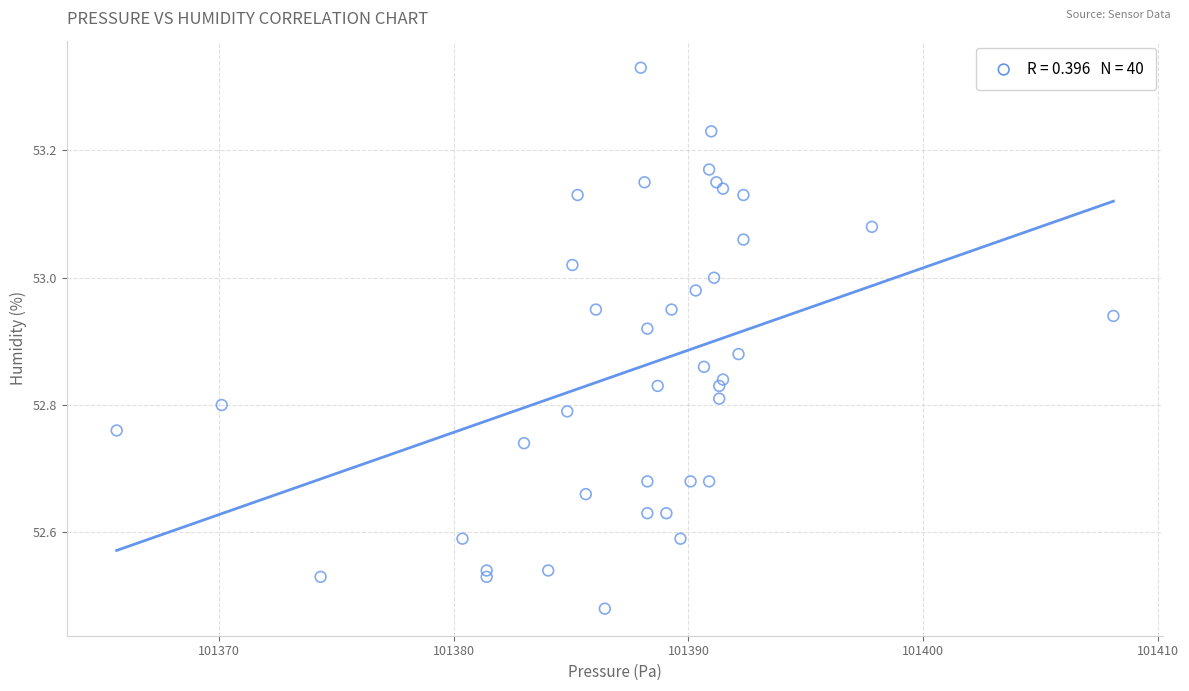

What is the range of X values (max minus min)?

42.4